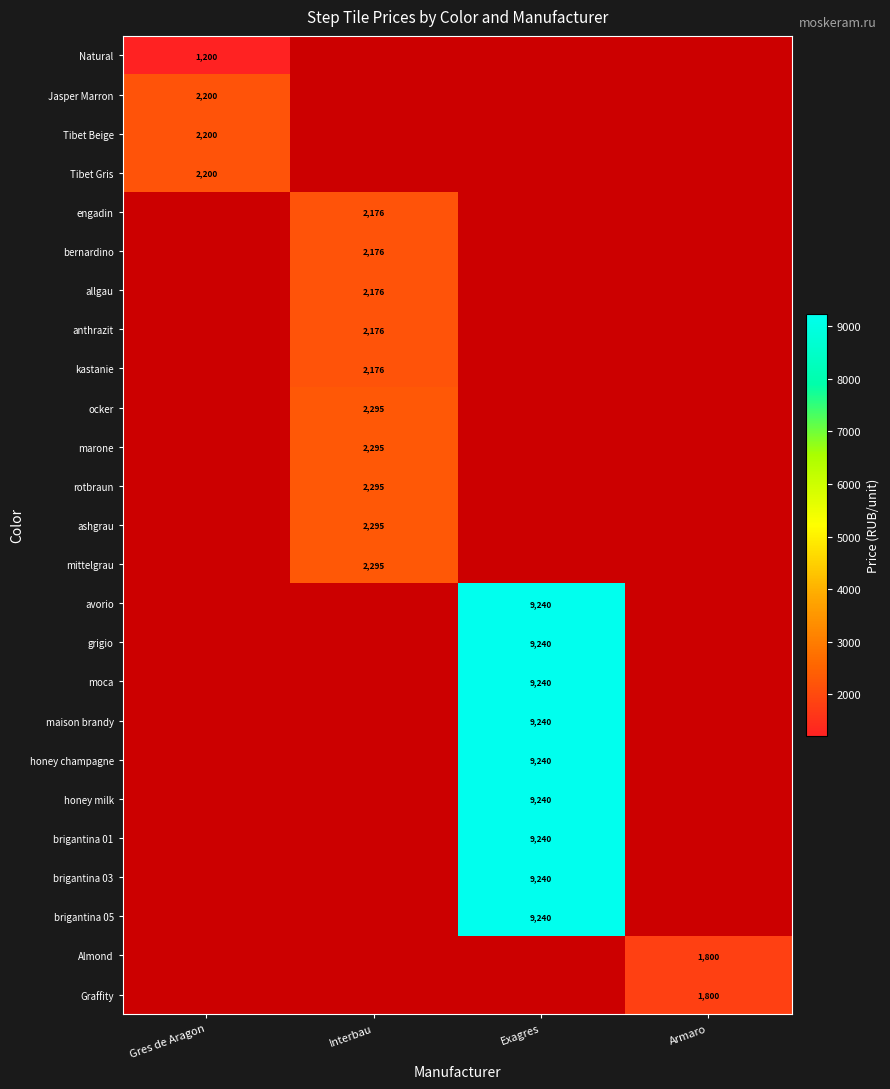

Is it true that anthrazit equals 2176 at Interbau?

True